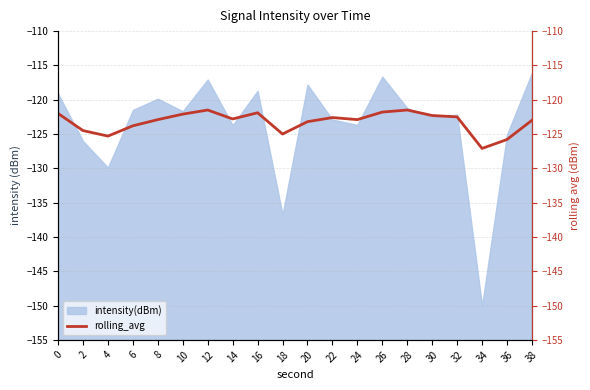

At which label is the value closest to -124?

6